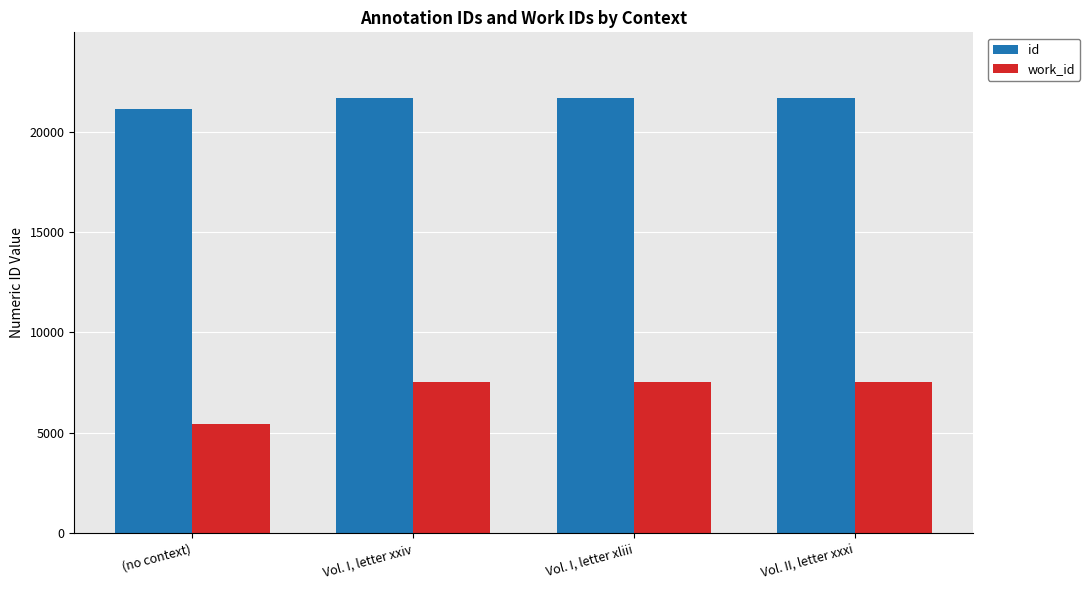

What is the label of the 3rd bar from the right?

Vol. I, letter xxiv